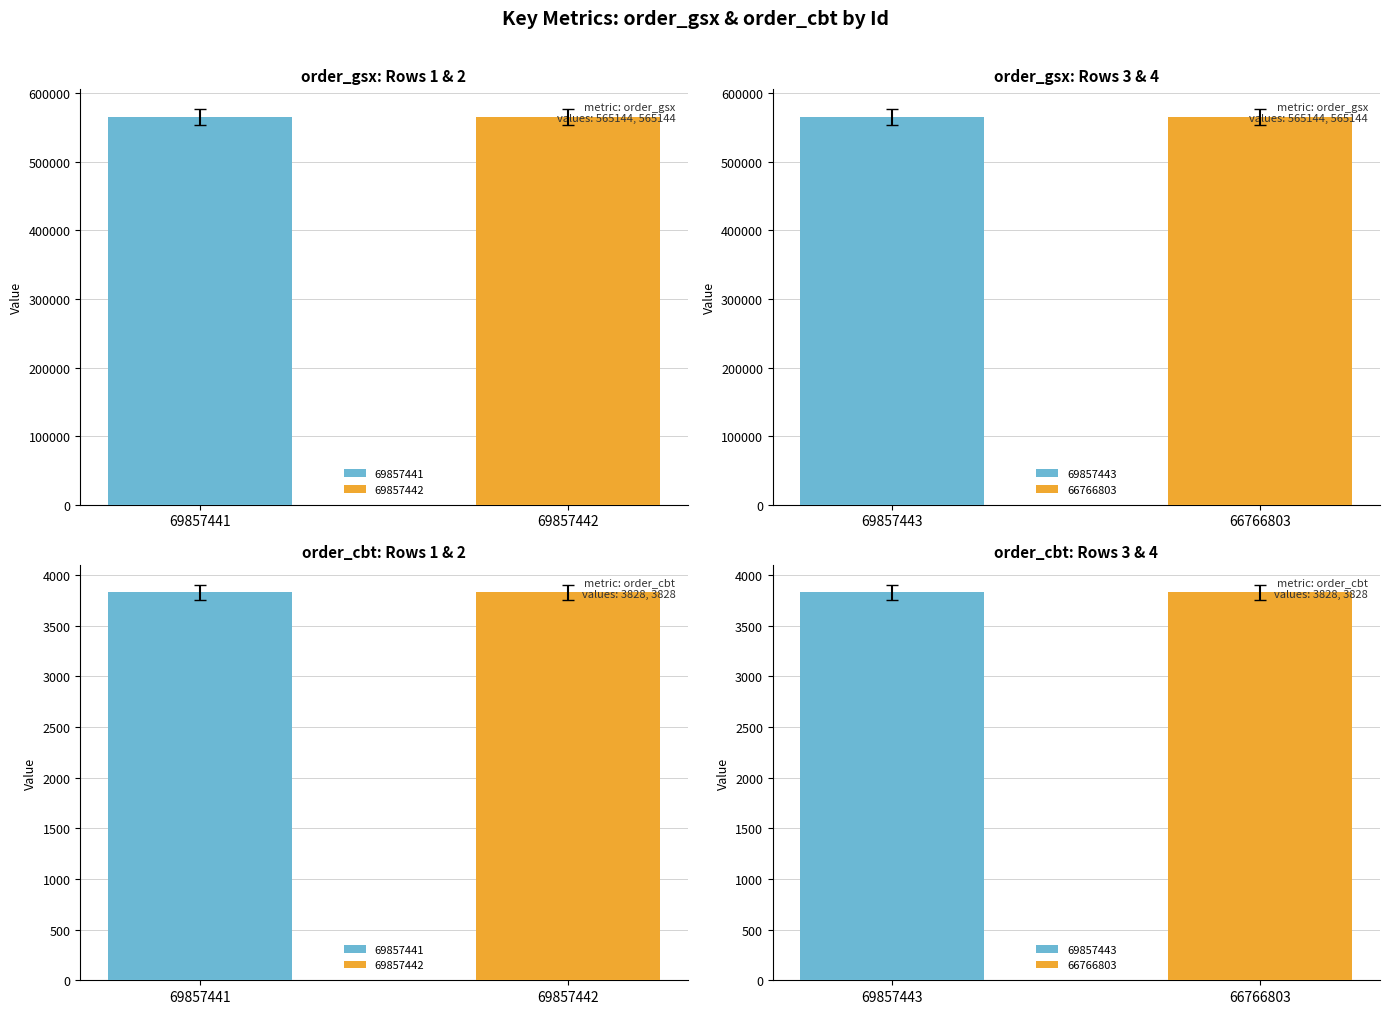

Where is order_gsx nearest to the value 565144?

69857441